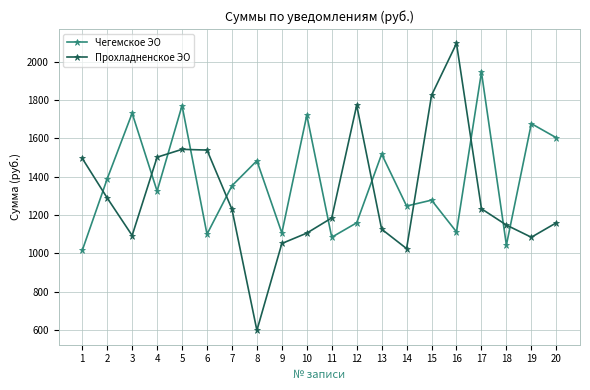

What is the sum of the Прохладненское ЭО values at 5 and 3?

2635.8